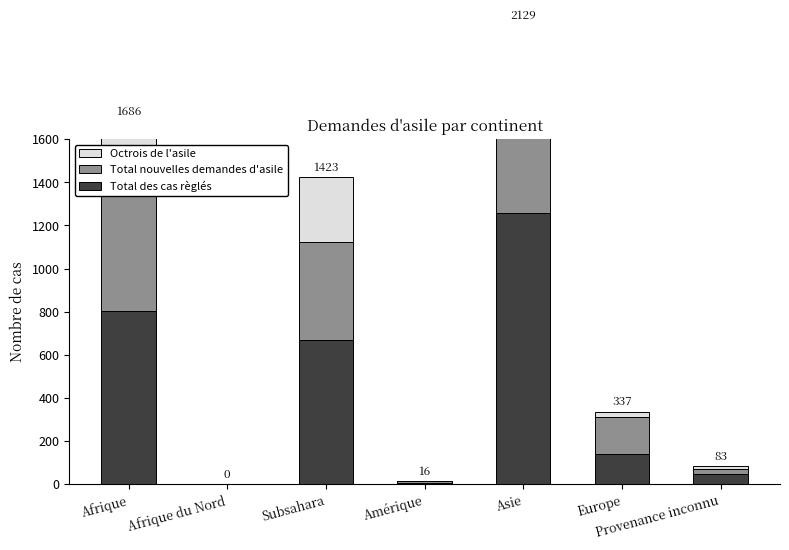

At how many categories does at least one series exceed 678?

2